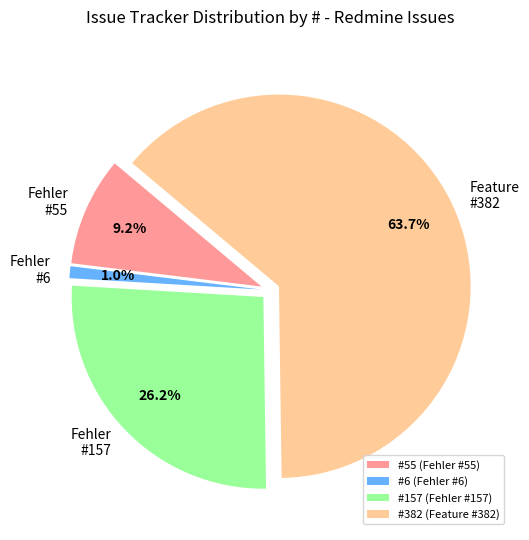

How much of the chart is everything except Fehler #157?

73.8%